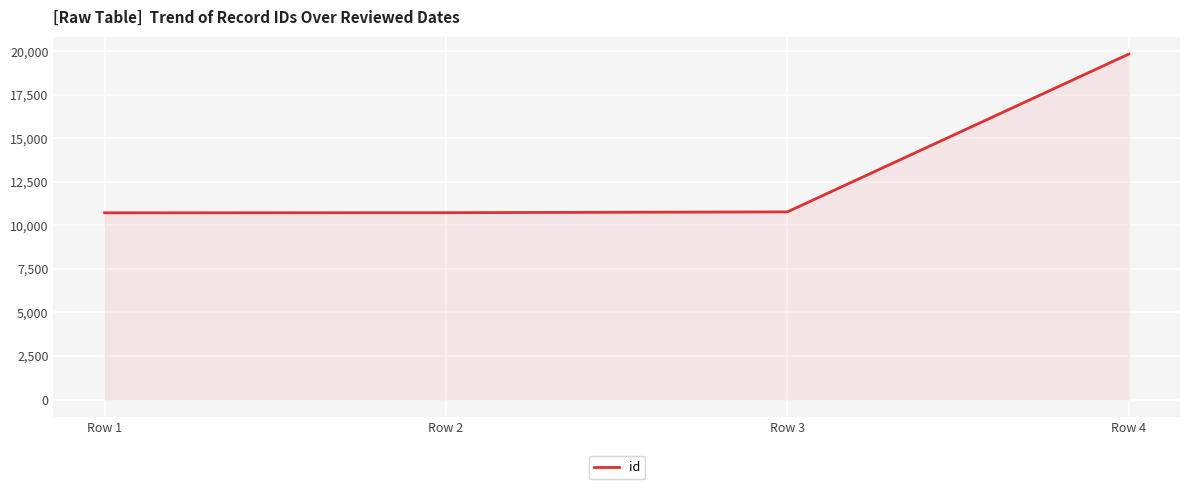

Read the value at Row 4, to the nearest 10.

19830